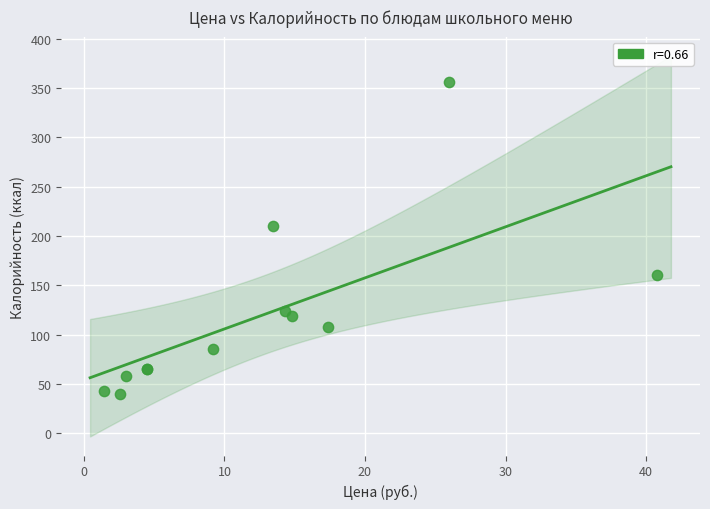

What Y value in the scatter plot is closest to 198?

210